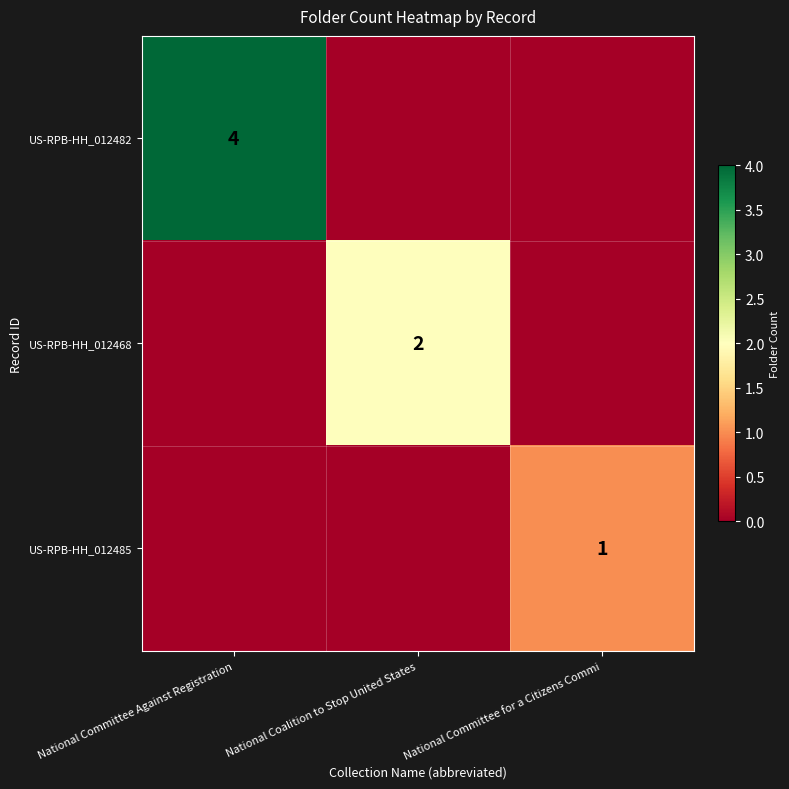

List the series in order of their overall mean, lowest first.

US-RPB-HH_012485, US-RPB-HH_012468, US-RPB-HH_012482